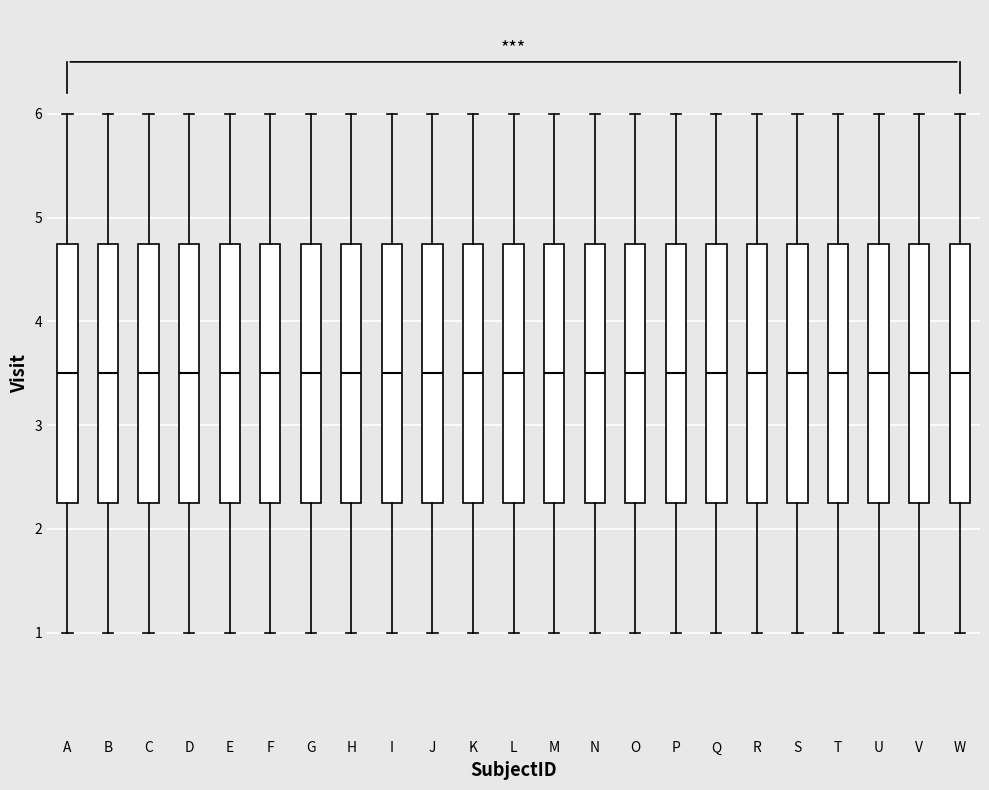

Where does the upper whisker of the box for N end on the y-axis? The values are not printed on the chart, so give them approximately, as read against the axis.

6.0